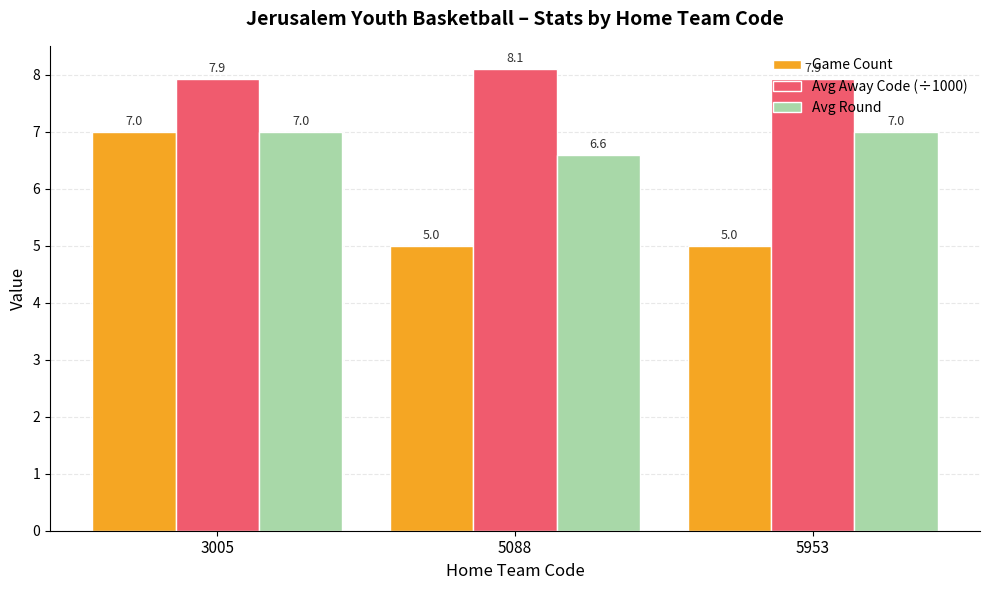

What is the sum of all Game Count values?

17.0